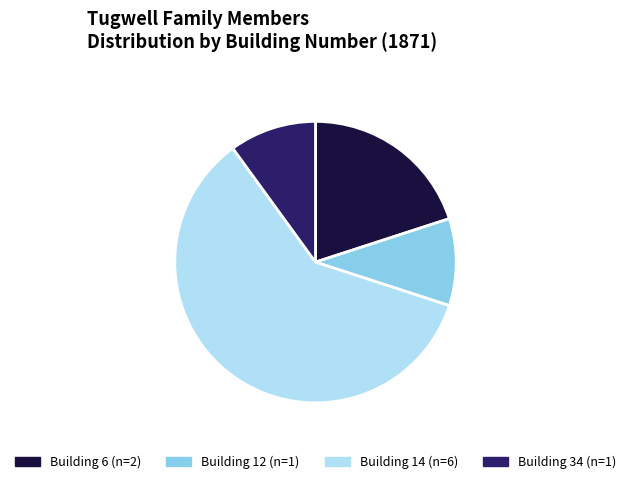

Is there any slice that represents more than half of the pie?

Yes